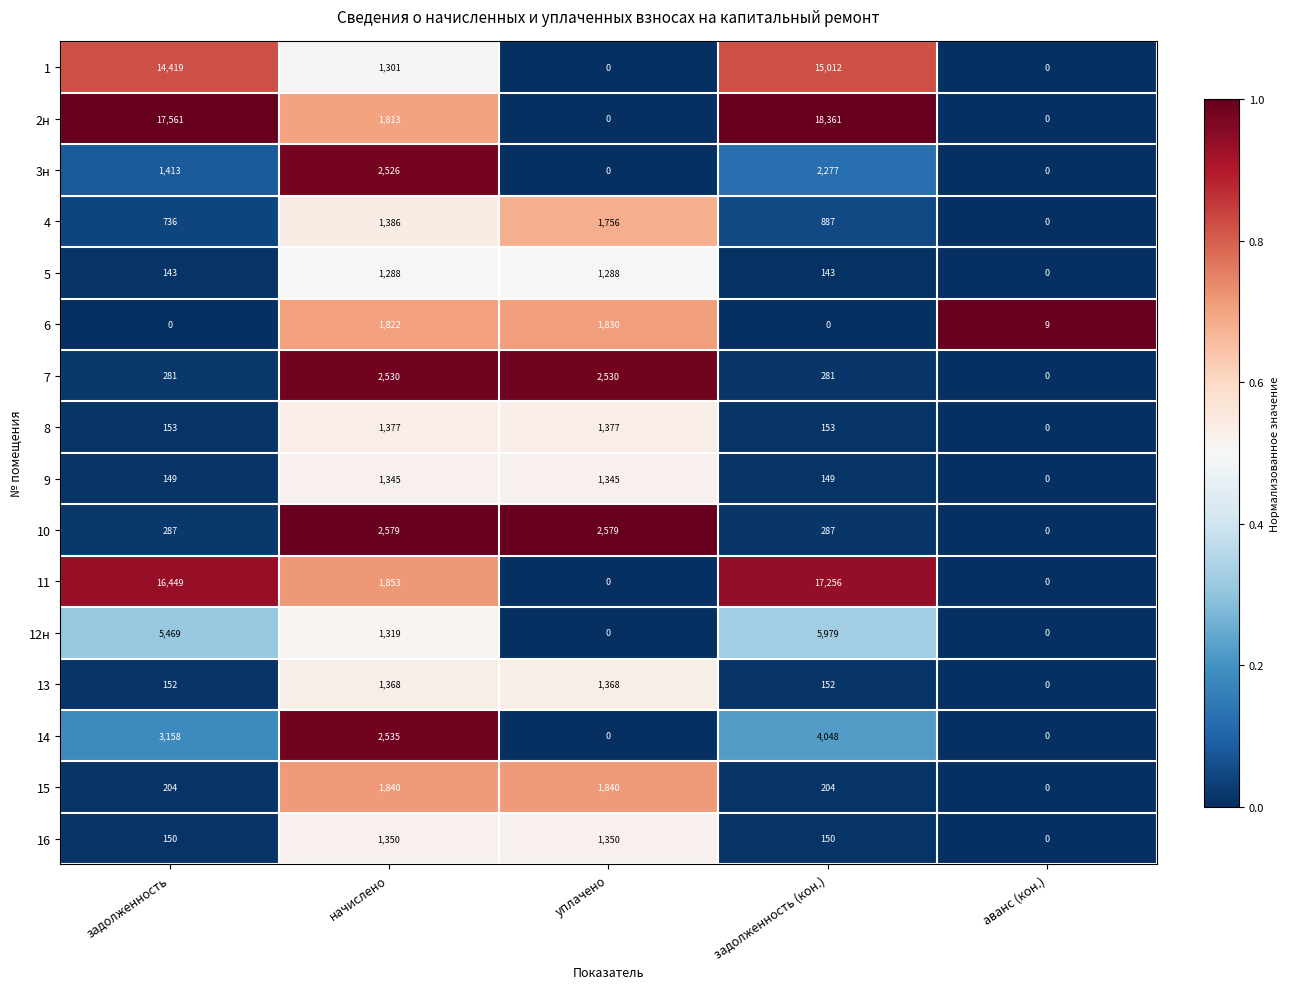

What is the sum of all 8 values?

3060